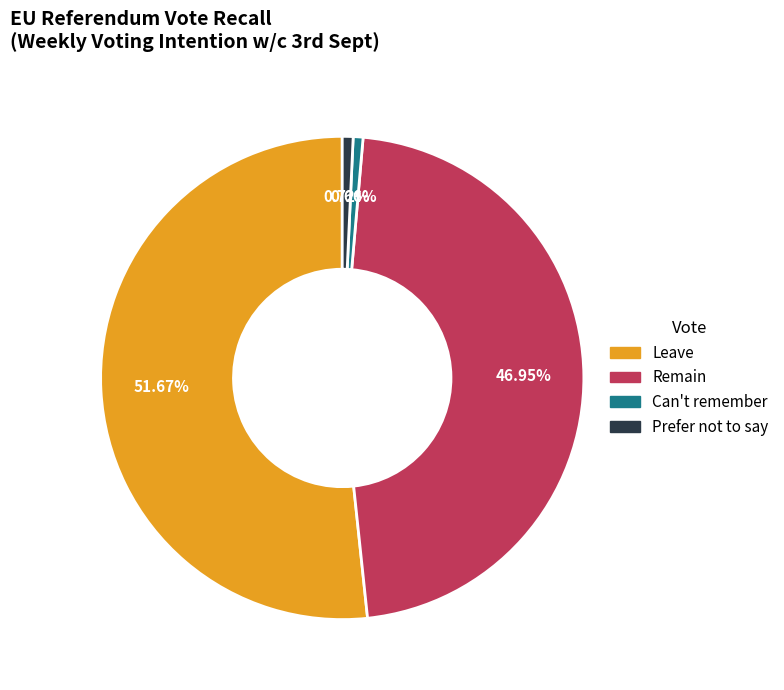

To the nearest percent, what is the combined percentage of Prefer not to say and Remain?

48%